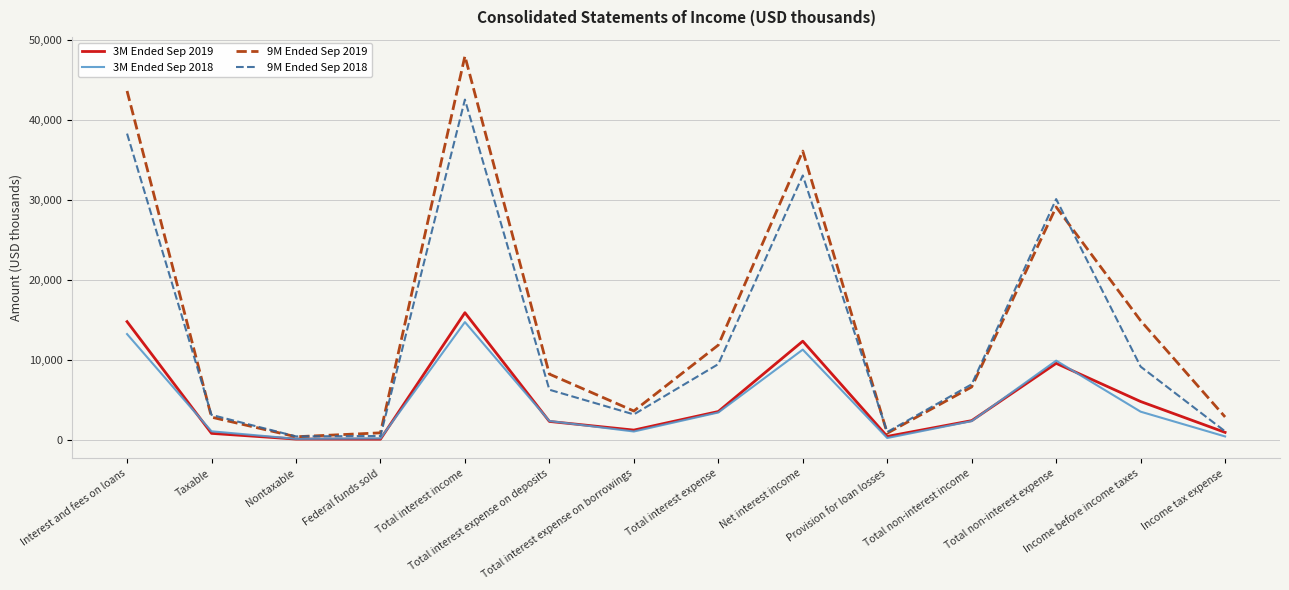

What is the maximum value shown in the chart?

48023